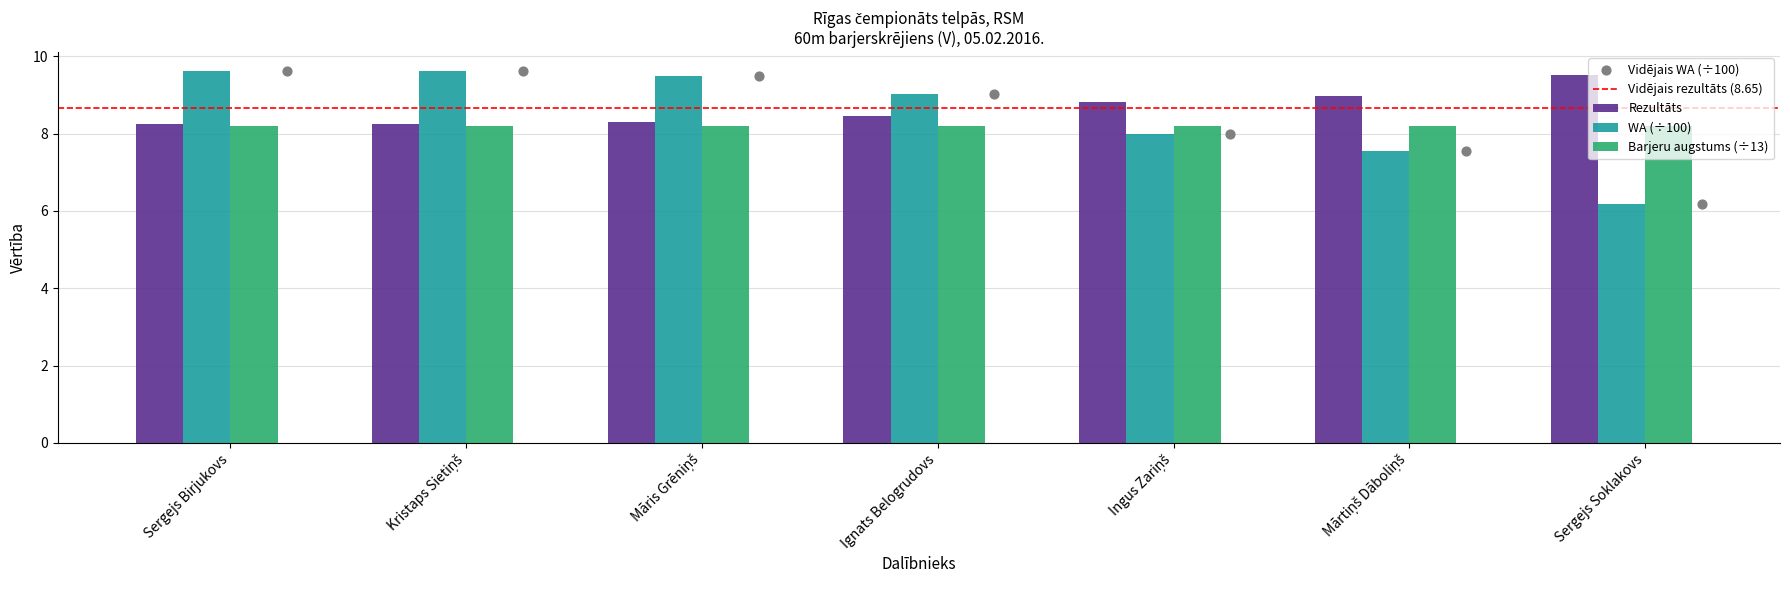

What is the total value across all series at Sergejs Soklakovs?

15.7